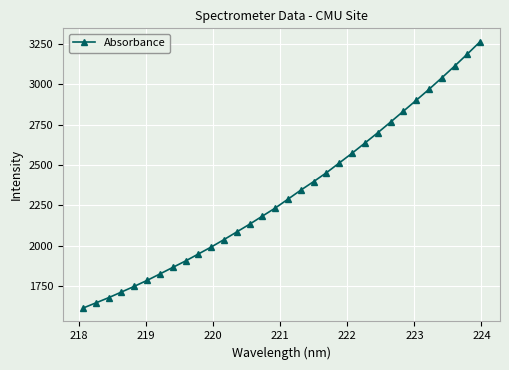

What is the greatest value displayed?

3265.2